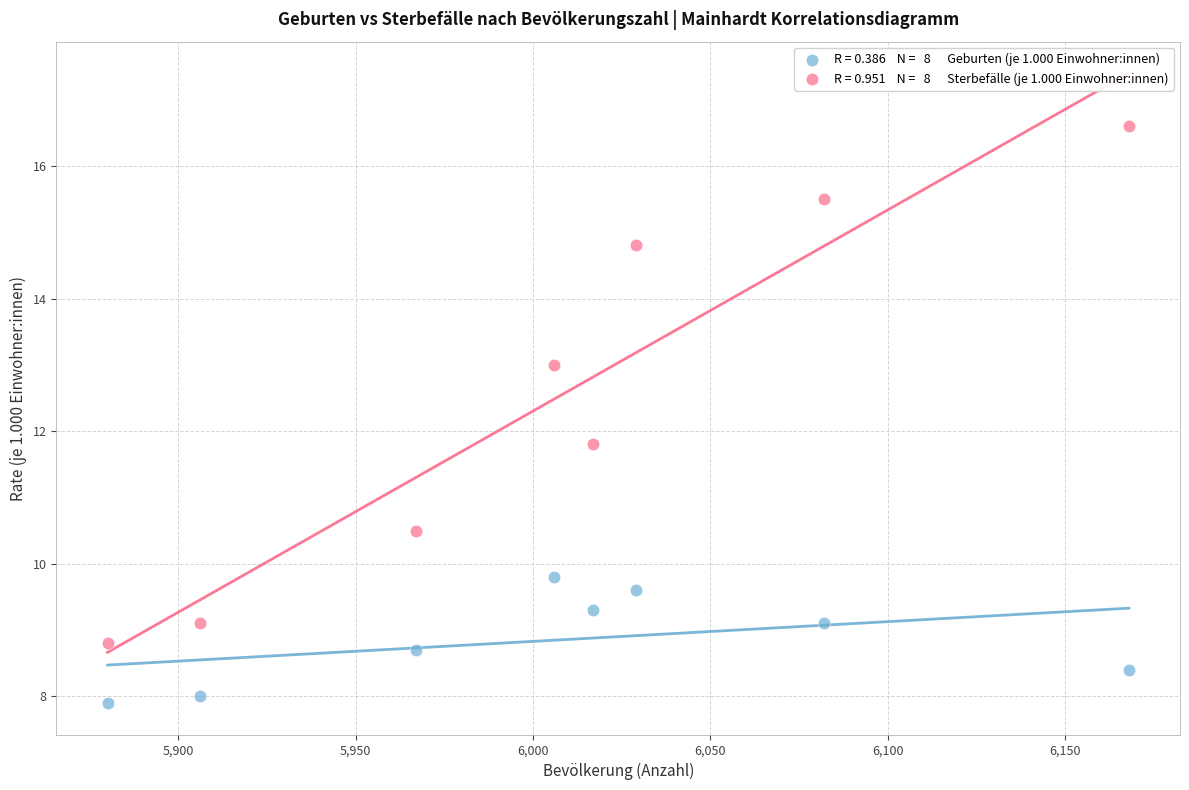

Across all series, what Y value is closest to 12?

11.8